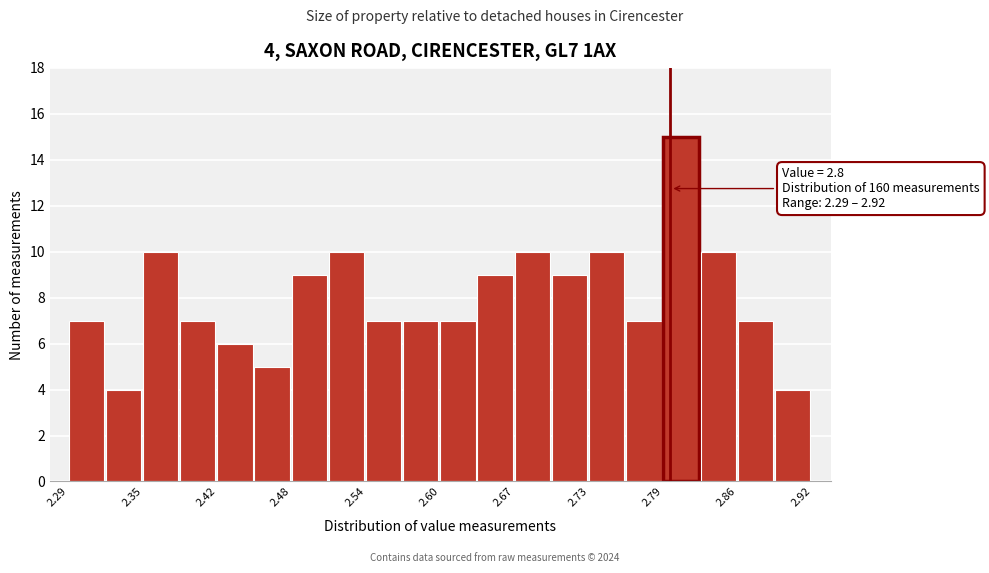

Around what value on the x-axis is the tallest bar? Give the approximate position of its centre, as read against the axis.

2.81